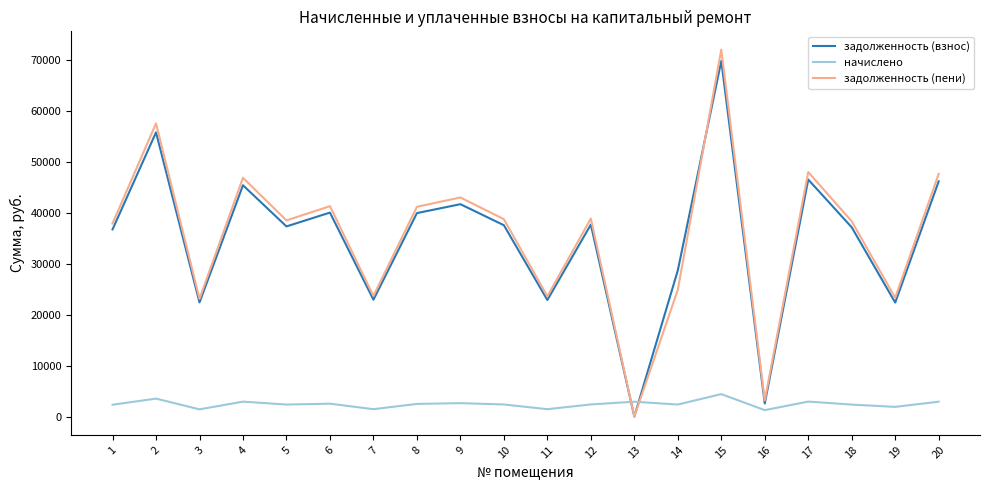

After their last crossing, which series has the higher values: задолженность (взнос) or начислено?

задолженность (взнос)